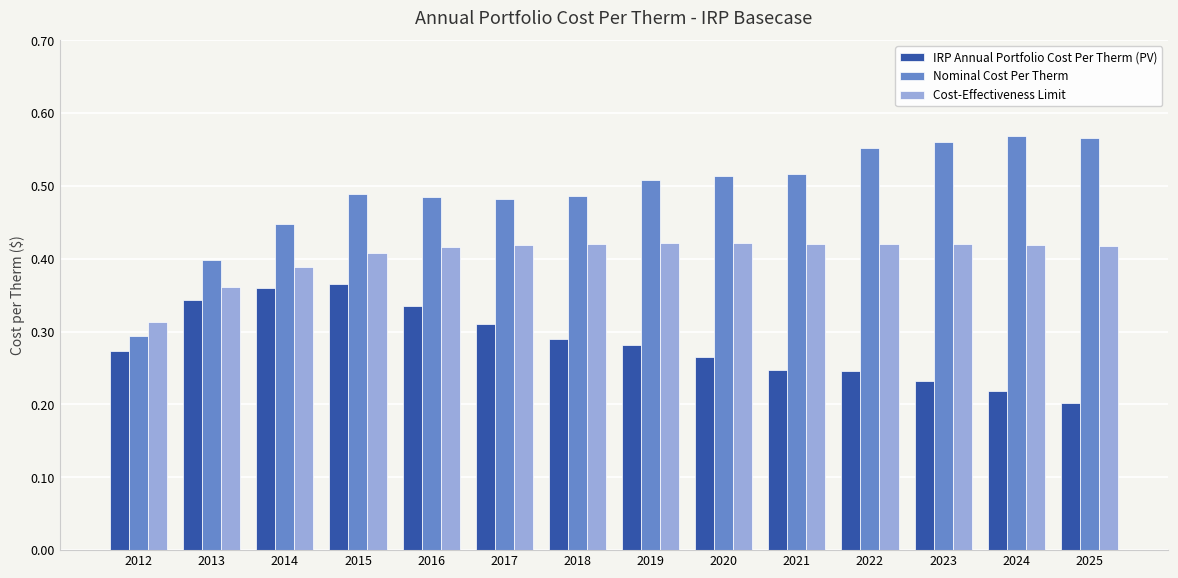

List the series in order of their overall mean, highest first.

Nominal Cost Per Therm, Cost-Effectiveness Limit, IRP Annual Portfolio Cost Per Therm (PV)